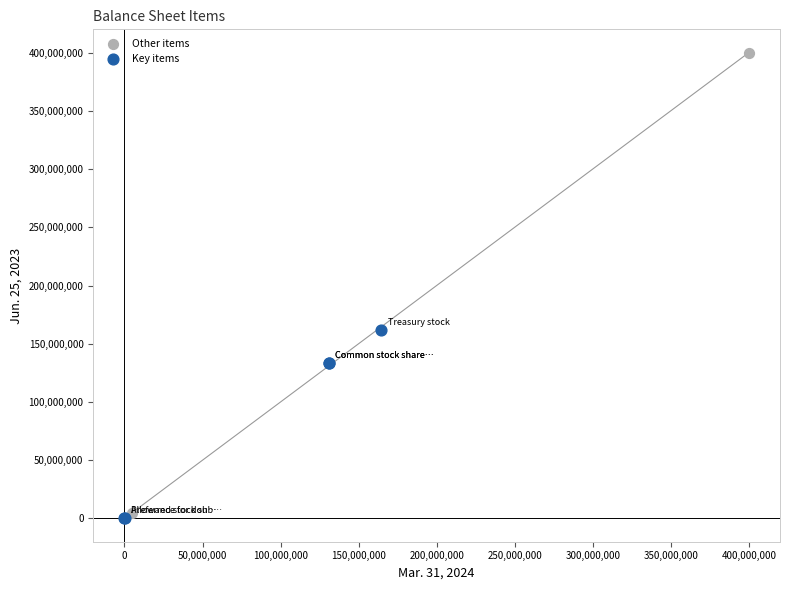

Which series has the widest spread of Y values?

Other items